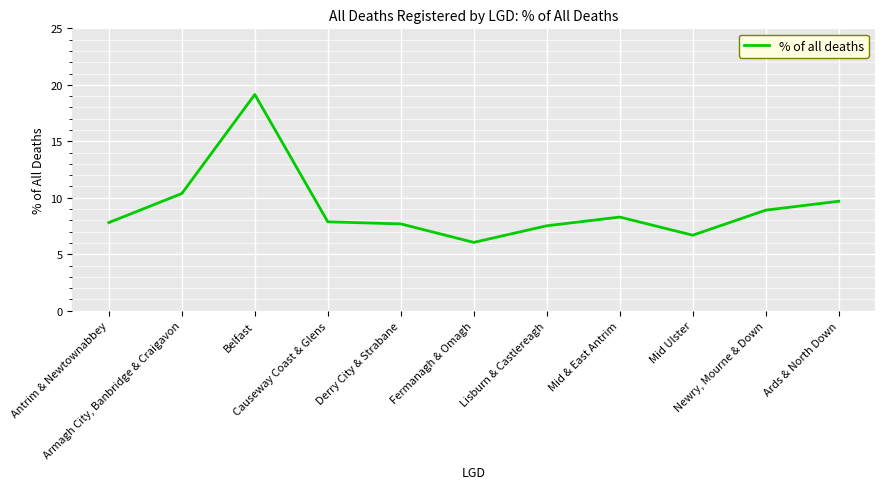

Rank the categories by value from highest to lowest.

Belfast, Armagh City, Banbridge & Craigavon, Ards & North Down, Newry, Mourne & Down, Mid & East Antrim, Causeway Coast & Glens, Antrim & Newtownabbey, Derry City & Strabane, Lisburn & Castlereagh, Mid Ulster, Fermanagh & Omagh